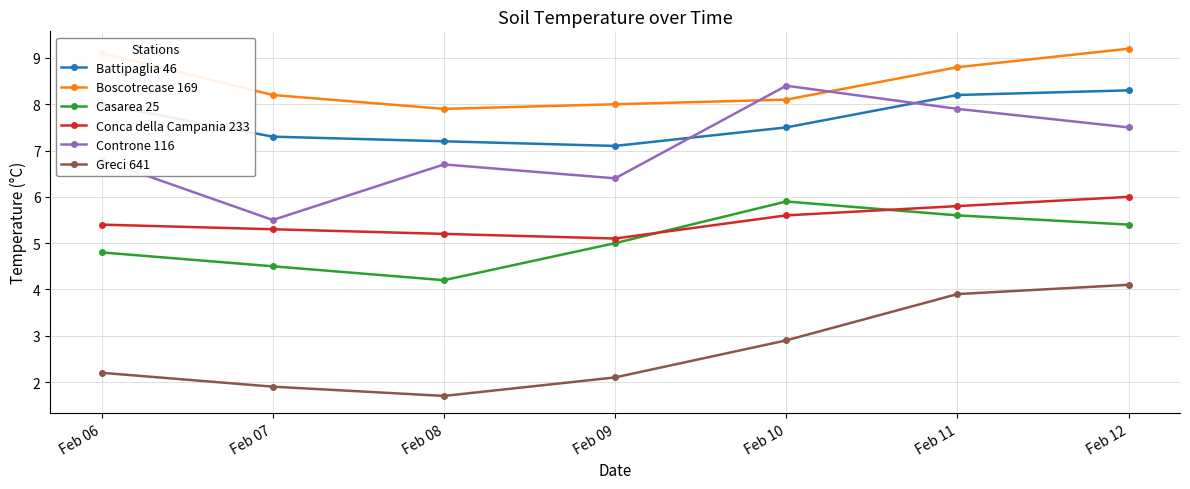

Which series changed the most between Feb 09 and Feb 12?

Greci 641